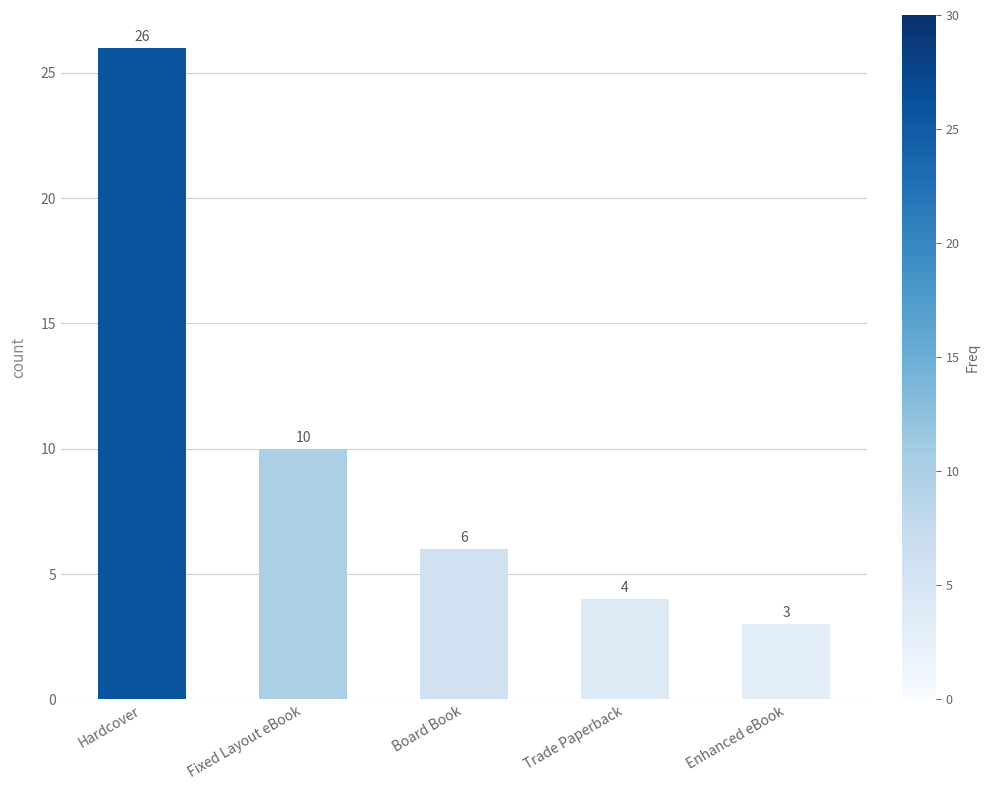

Which label corresponds to the smallest value in the chart?

Enhanced eBook